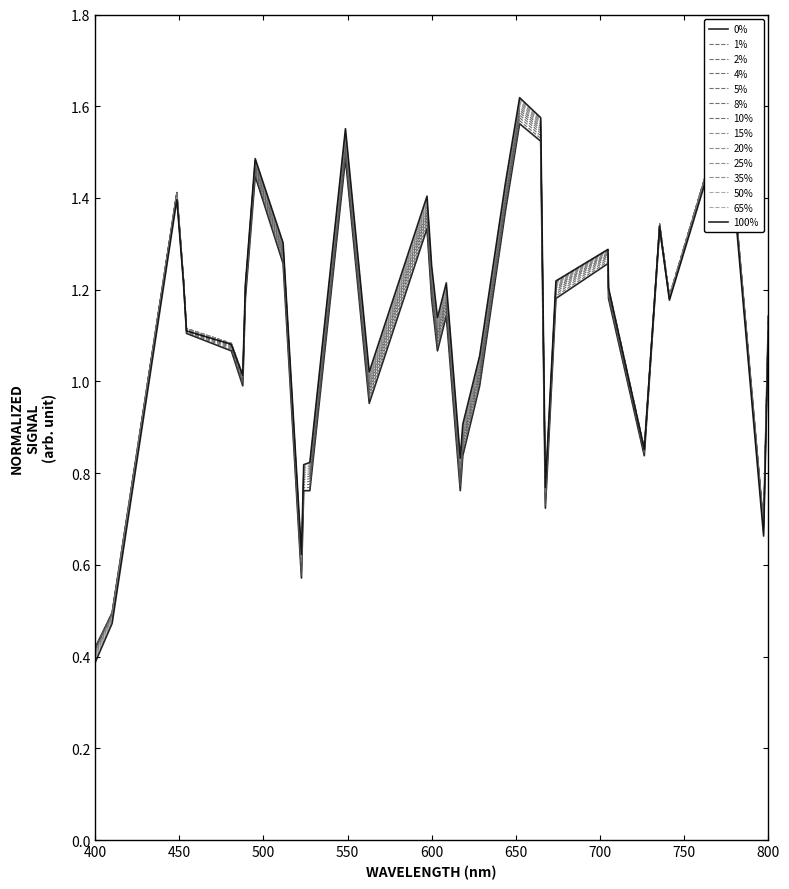

What is the maximum value shown in the chart?

1.6